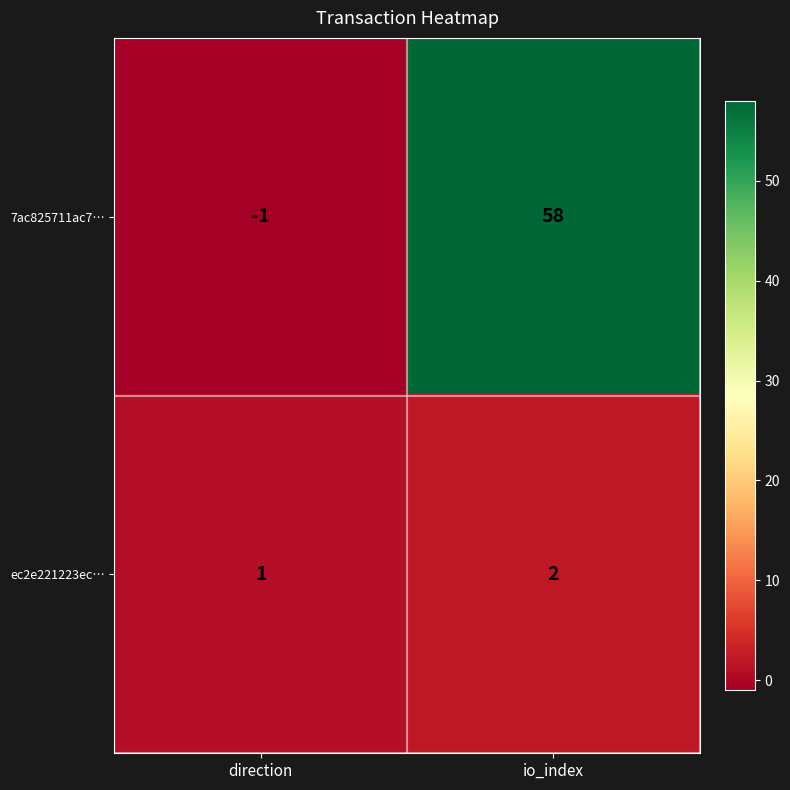

What is the difference between the highest and lowest values at direction?

2